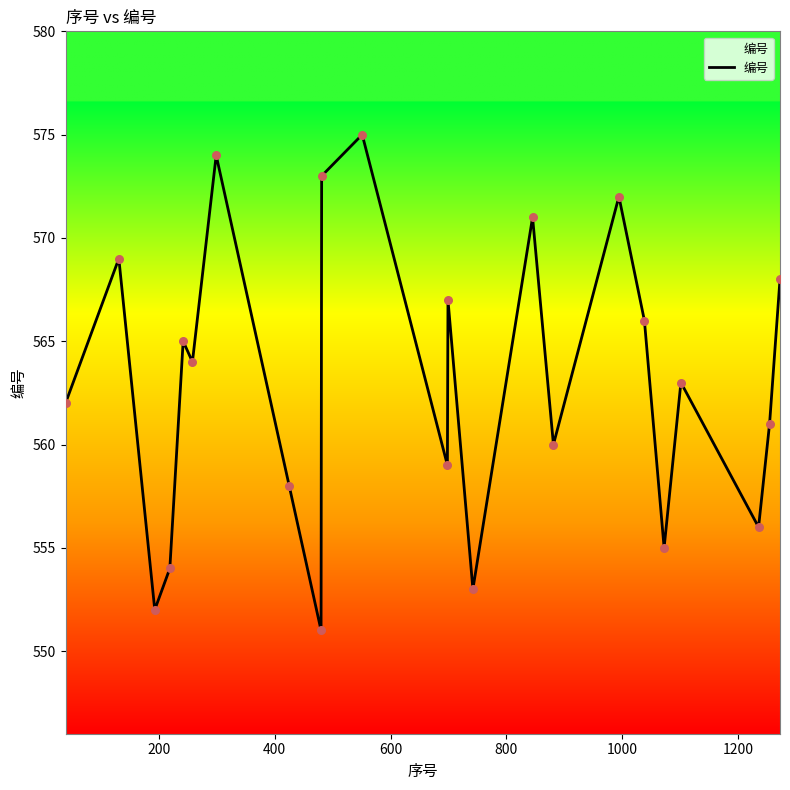

What is the greatest value displayed?

575